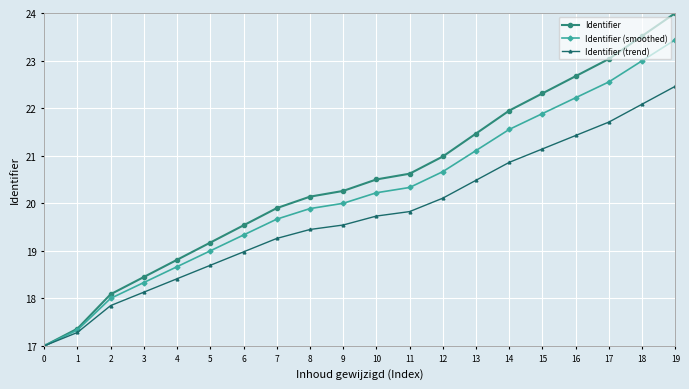

Between 4 and 13, which series saw the biggest shift?

Identifier